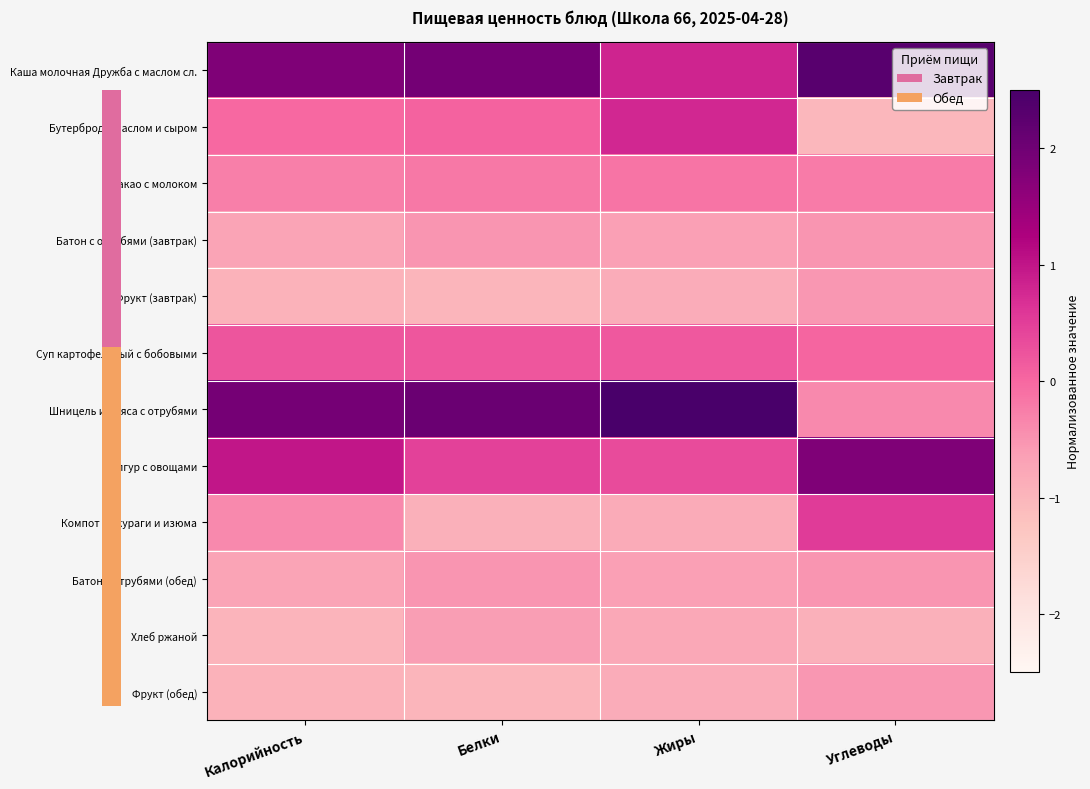

Rank the series by their maximum value, from highest to lowest.

Шницель из мяса с отрубями, Каша молочная Дружба с маслом сл., Булгур с овощами, Бутерброд с маслом и сыром, Компот из кураги и изюма, Суп картофельный с бобовыми, Какао с молоком, Батон с отрубями (завтрак), Батон с отрубями (обед), Фрукт (завтрак), Фрукт (обед), Хлеб ржаной